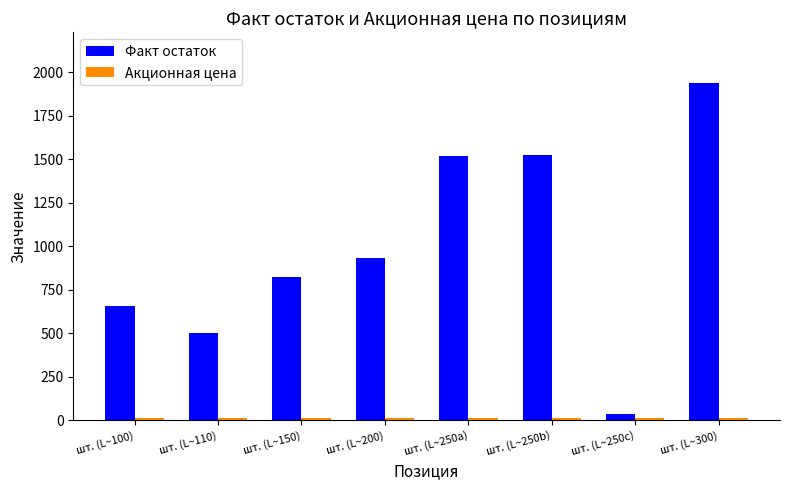

What is the difference between the maximum and minimum values in the Факт остаток series?

1902.0